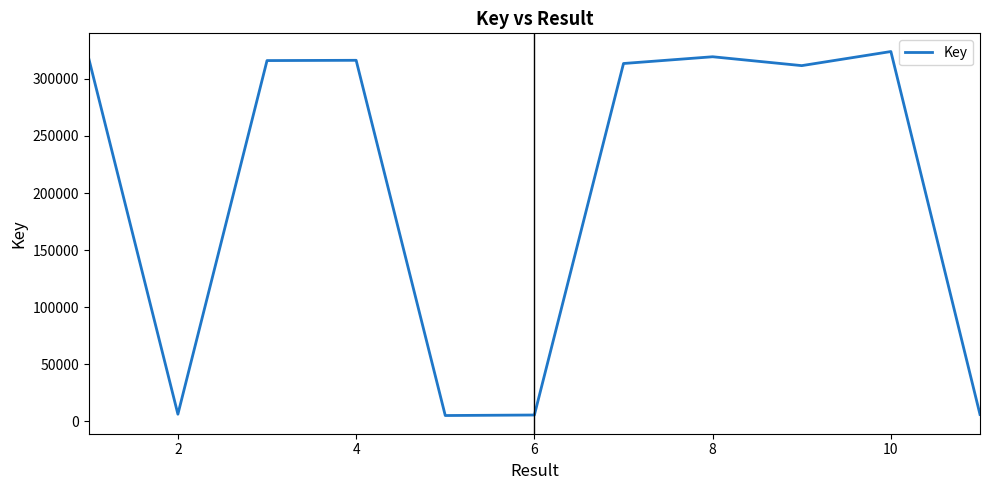

What is the maximum value shown in the chart?

323961